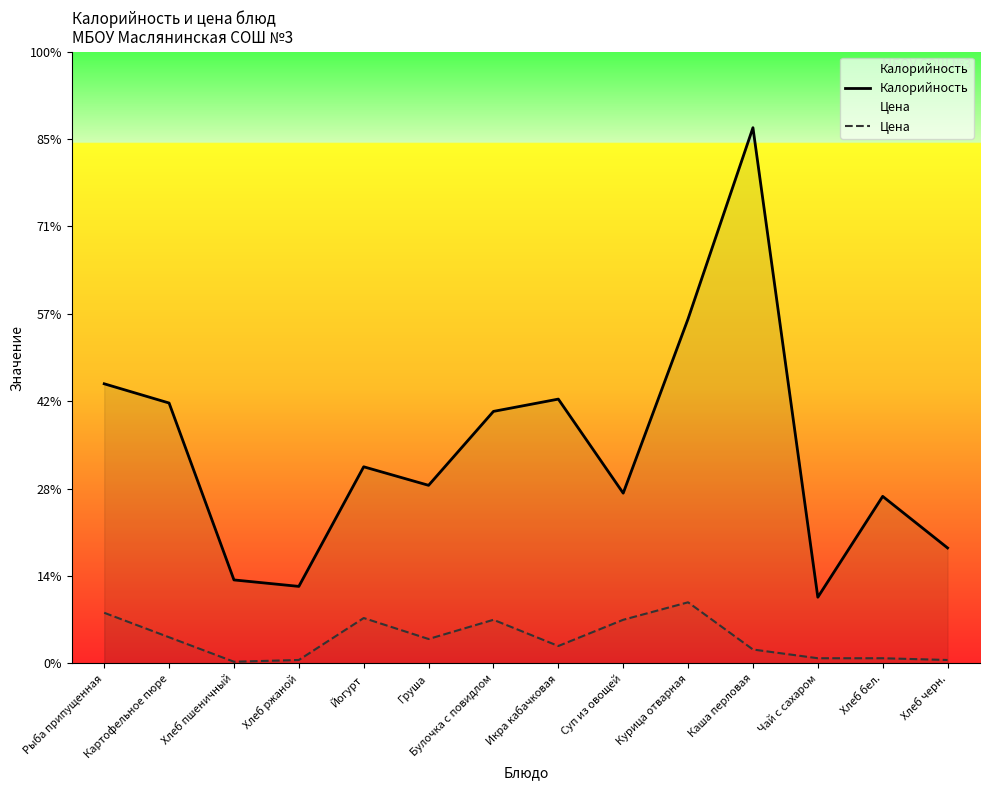

Which series has the largest total across all categories?

Калорийность